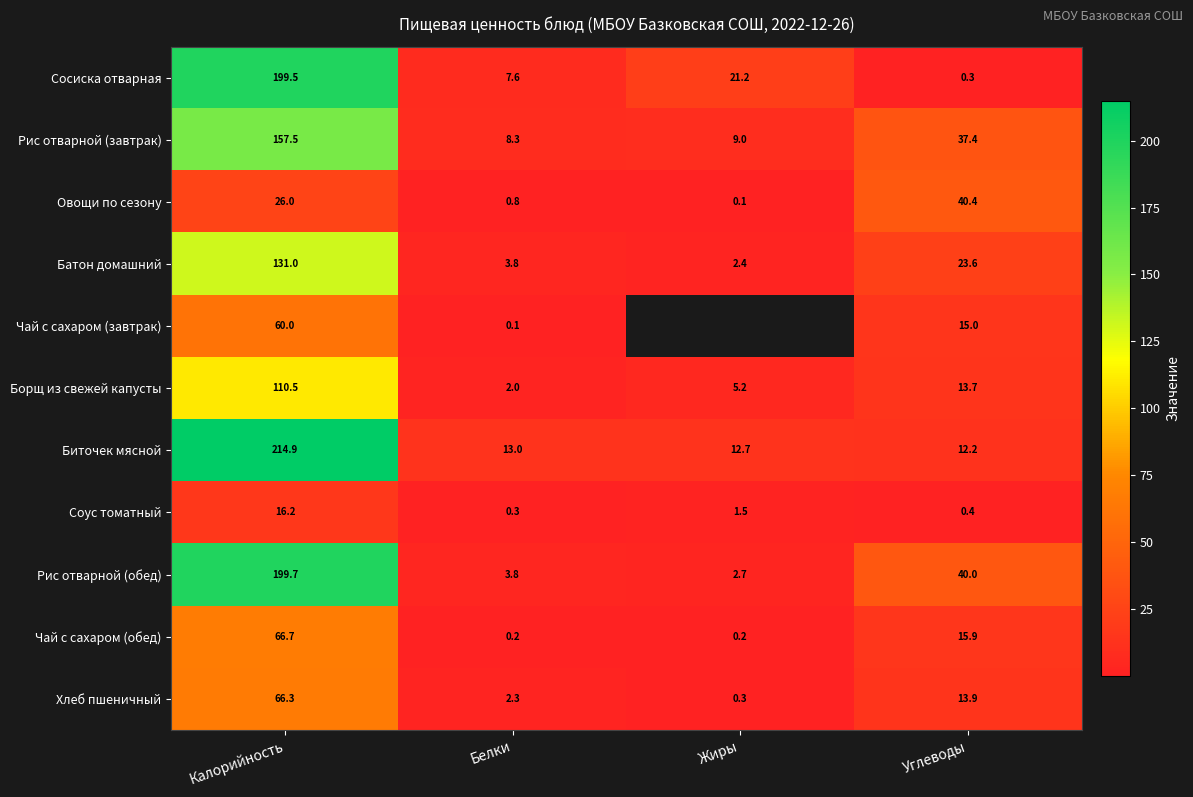

Between Углеводы and Жиры, which is larger?

Жиры